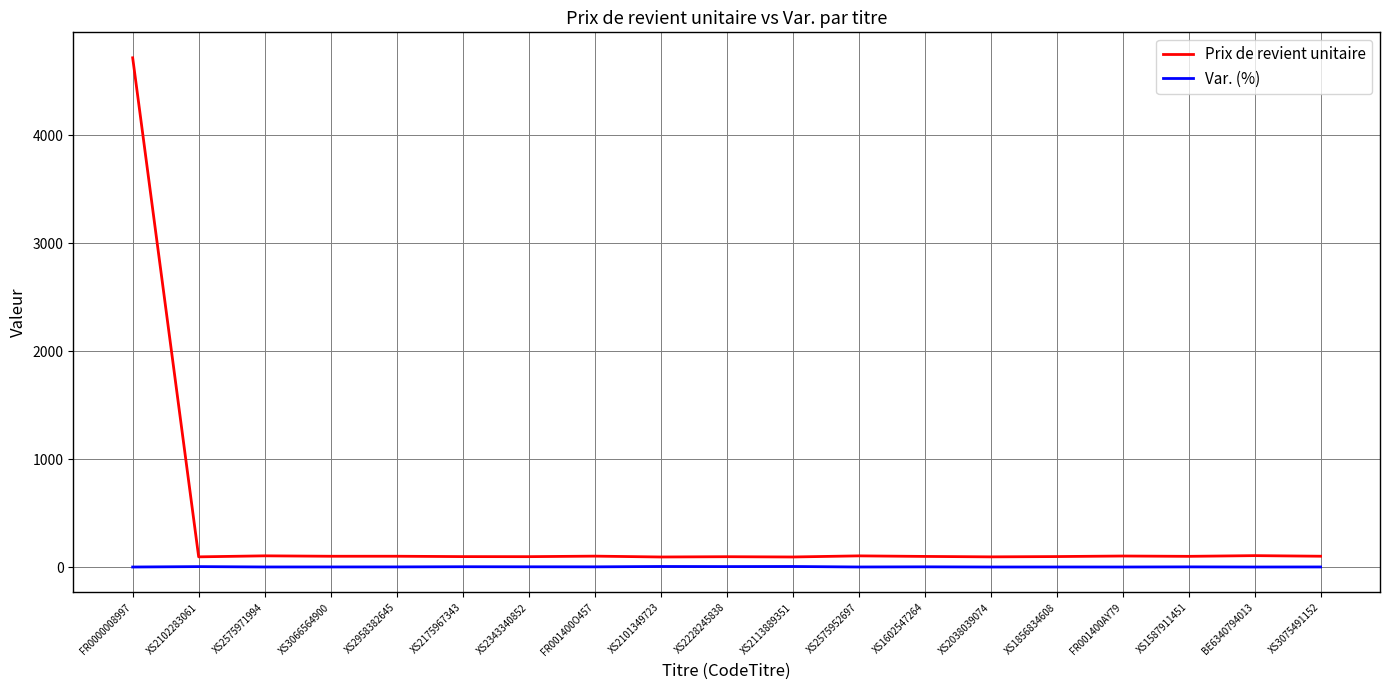

True or false: Prix de revient unitaire and Var. (%) cross at least once.

False